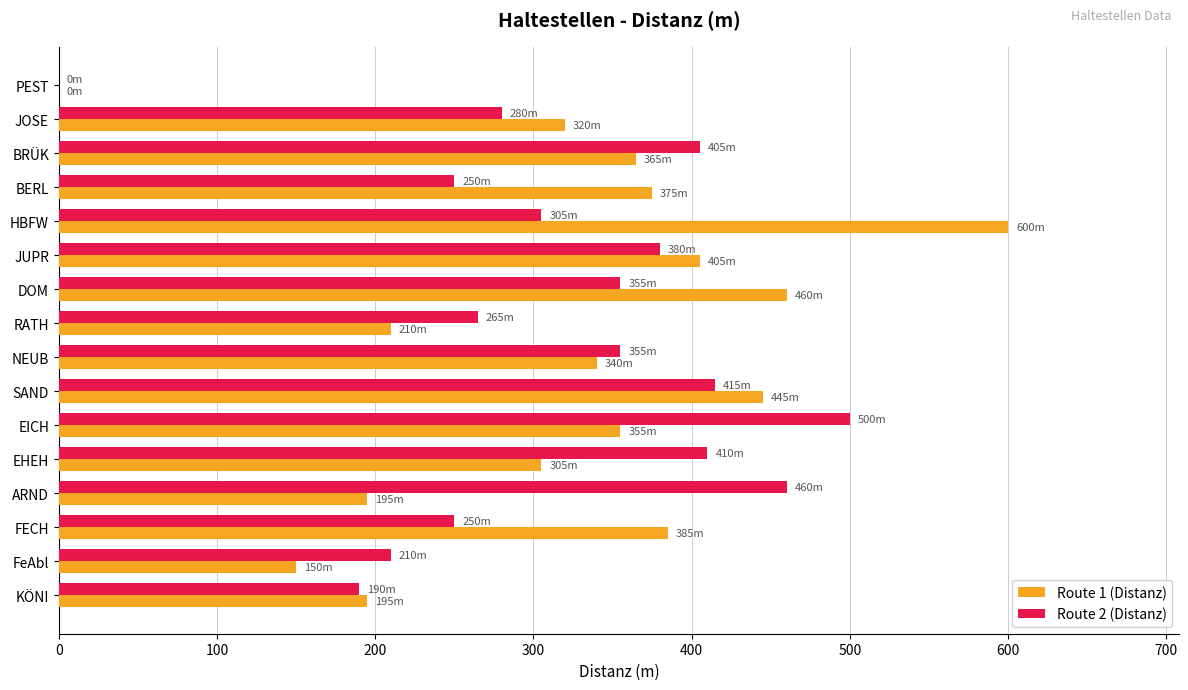

What is the total value across all series at EICH?

855